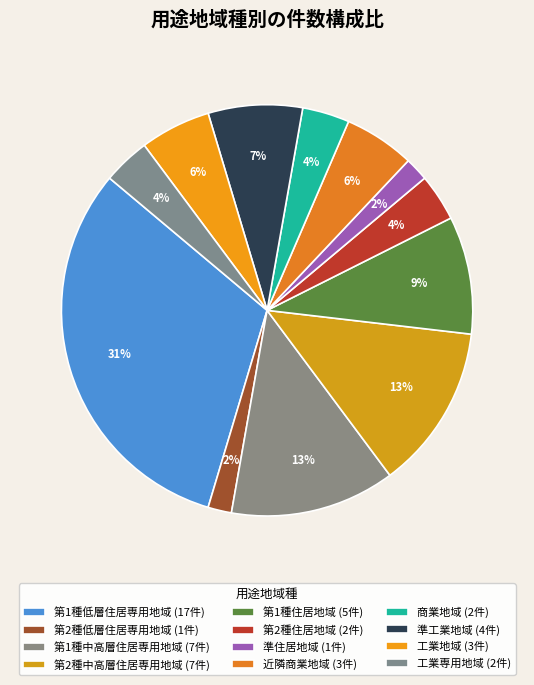

How many slices are in this pie chart?

12